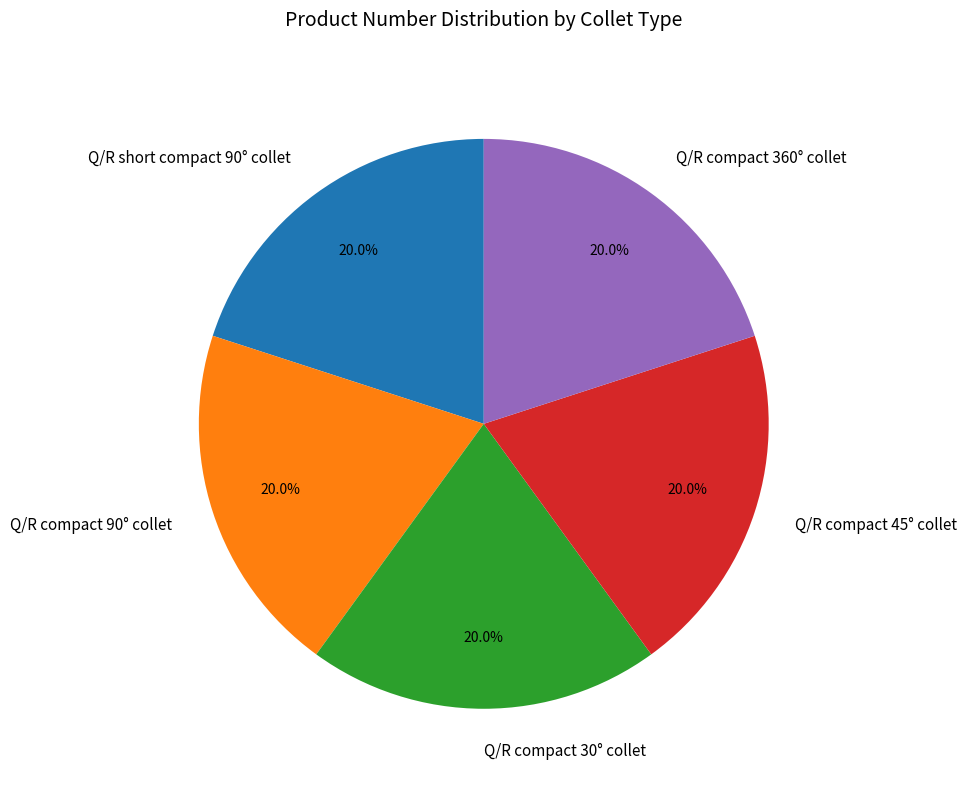

Approximately how many times larger is the value at Q/R compact 45° collet compared to Q/R short compact 90° collet?

1.0